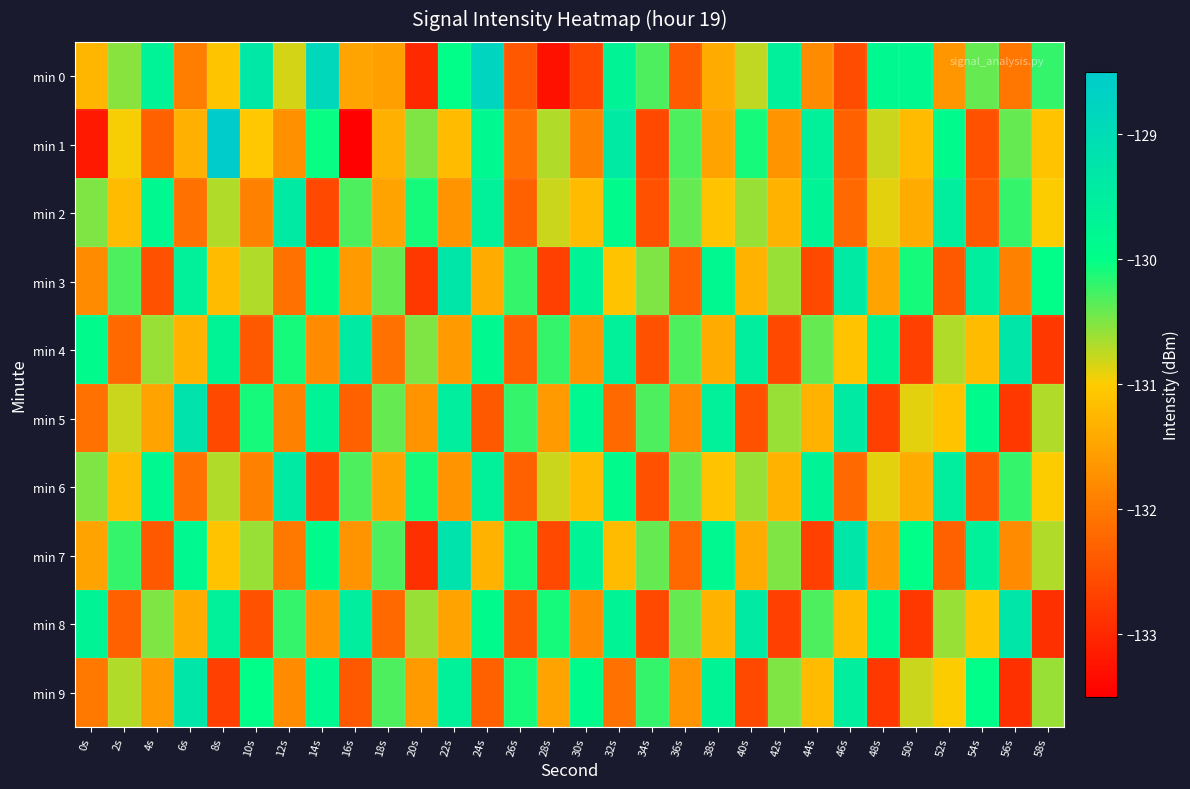

At 44s, list the series in order from largest to smallest.

min 1, min 2, min 6, min 8, min 4, min 9, min 5, min 0, min 3, min 7